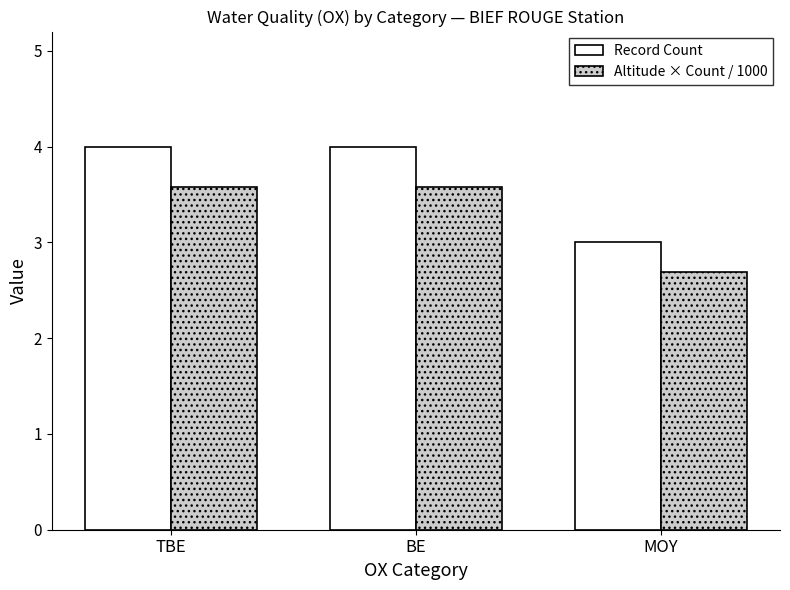

Which series has the largest range (max minus min)?

Record Count